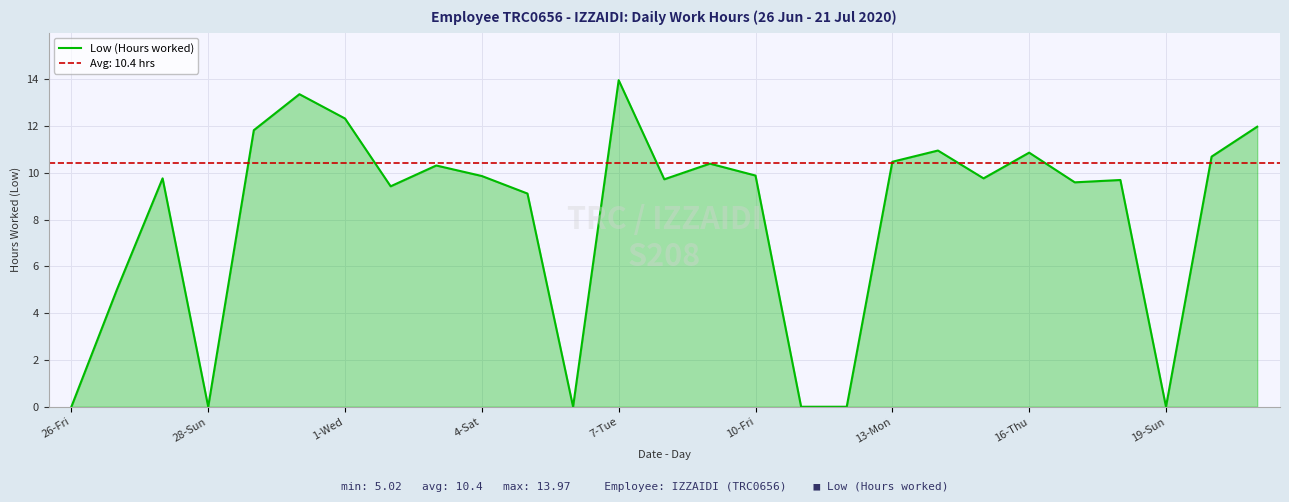

What is the highest value of the Low (Hours worked) series?

14.0